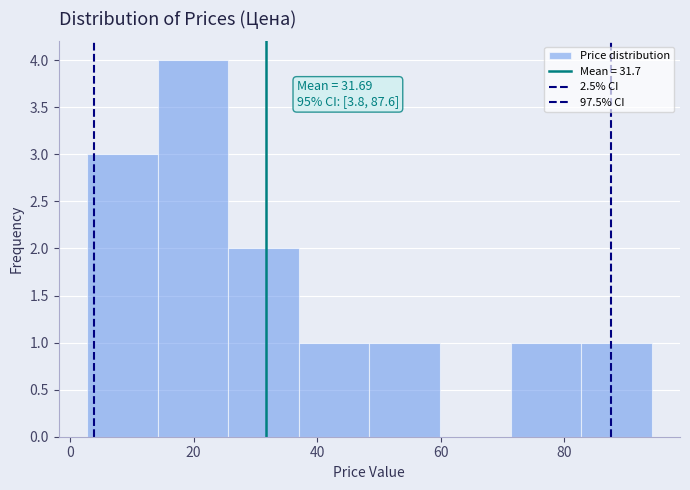

Over which range of the x-axis is the bar tallest?

14 to 26